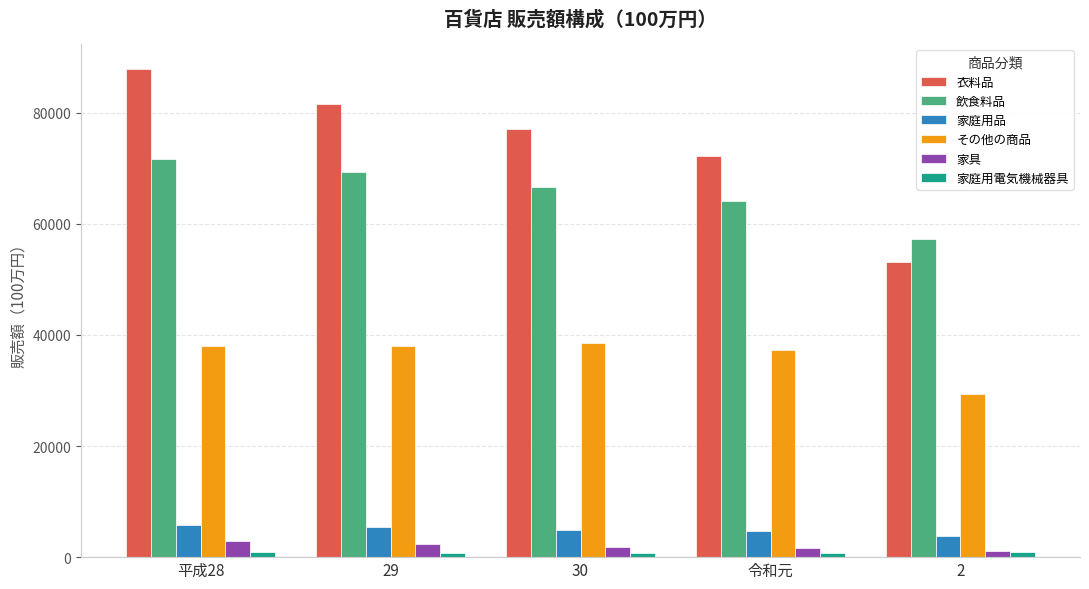

What is the label of the 5th bar from the left?

2